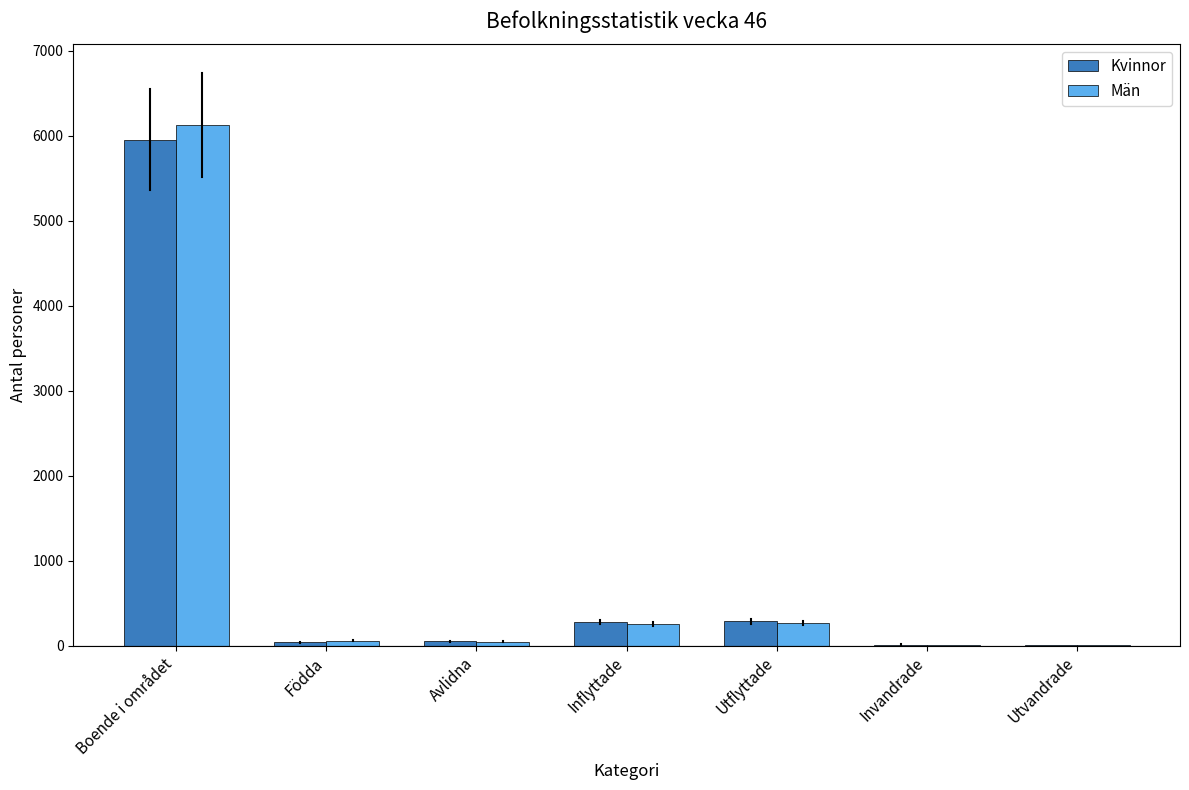

What are all the series names shown in the legend?

Kvinnor, Män